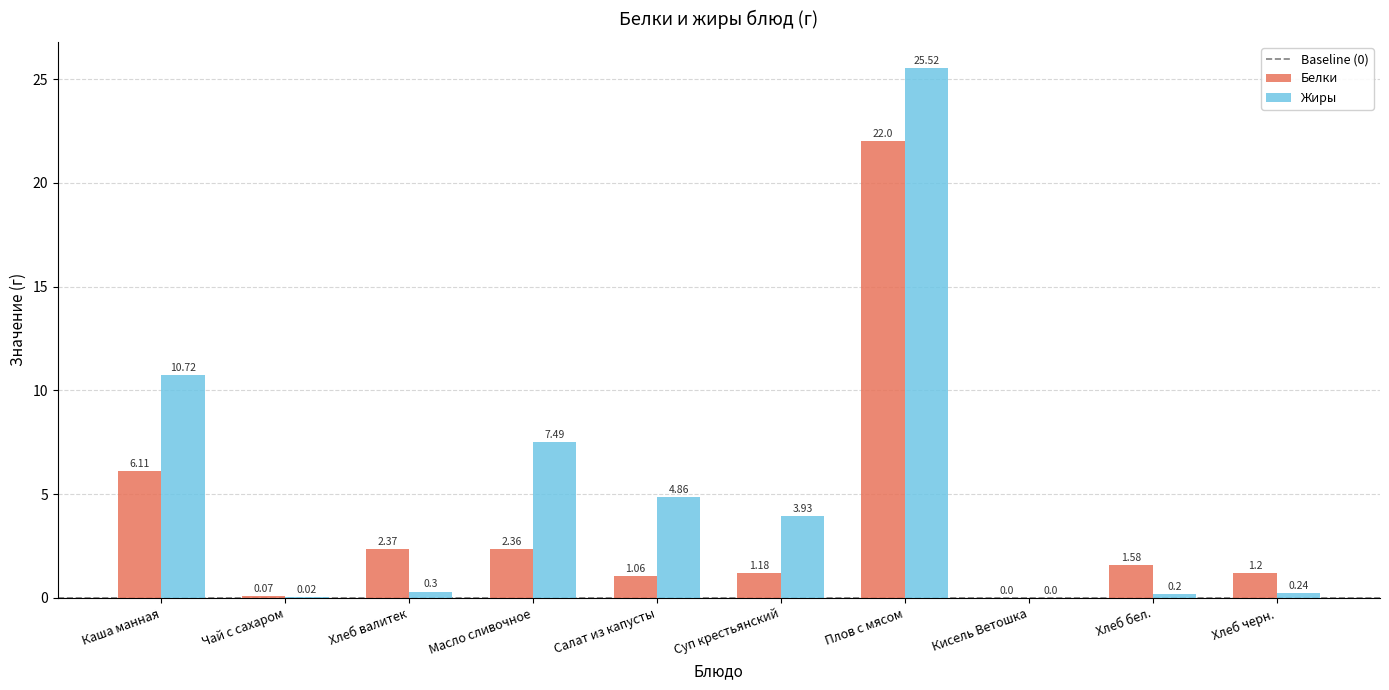

True or false: Белки has a value of 0.9 at Хлеб валитек.

False